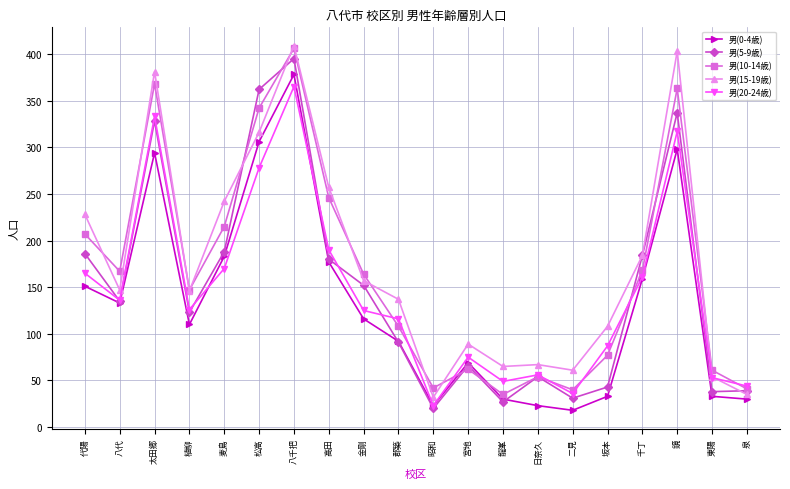

The value of 男(0-4歳) at 千丁 is 159. True or false?

True